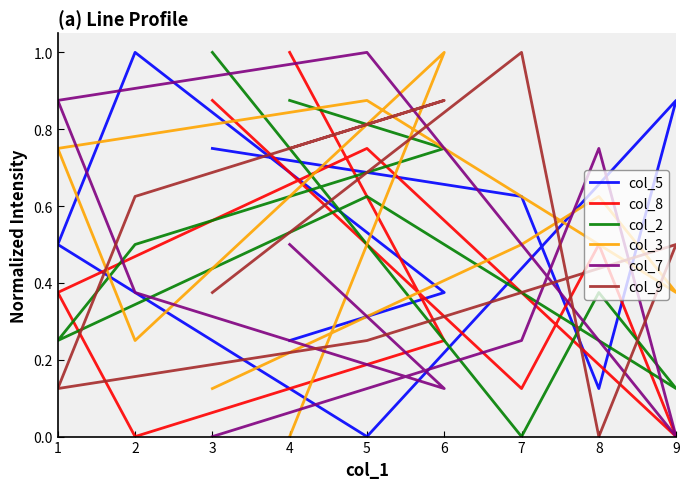

How many lines are shown in the chart?

6